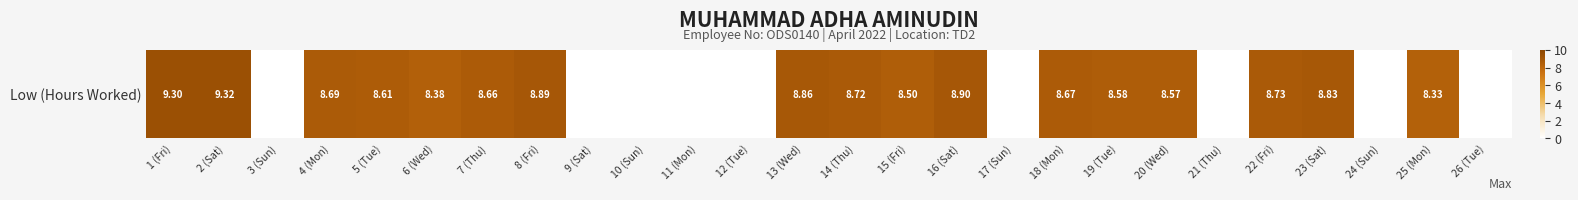

Reading left to right, extract all data points from this chart.

1 (Fri)=9.3	2 (Sat)=9.3	3 (Sun)=0.0	4 (Mon)=8.7	5 (Tue)=8.6	6 (Wed)=8.4	7 (Thu)=8.7	8 (Fri)=8.9	9 (Sat)=0.0	10 (Sun)=0.0	11 (Mon)=0.0	12 (Tue)=0.0	13 (Wed)=8.9	14 (Thu)=8.7	15 (Fri)=8.5	16 (Sat)=8.9	17 (Sun)=0.0	18 (Mon)=8.7	19 (Tue)=8.6	20 (Wed)=8.6	21 (Thu)=0.0	22 (Fri)=8.7	23 (Sat)=8.8	24 (Sun)=0.0	25 (Mon)=8.3	26 (Tue)=0.0